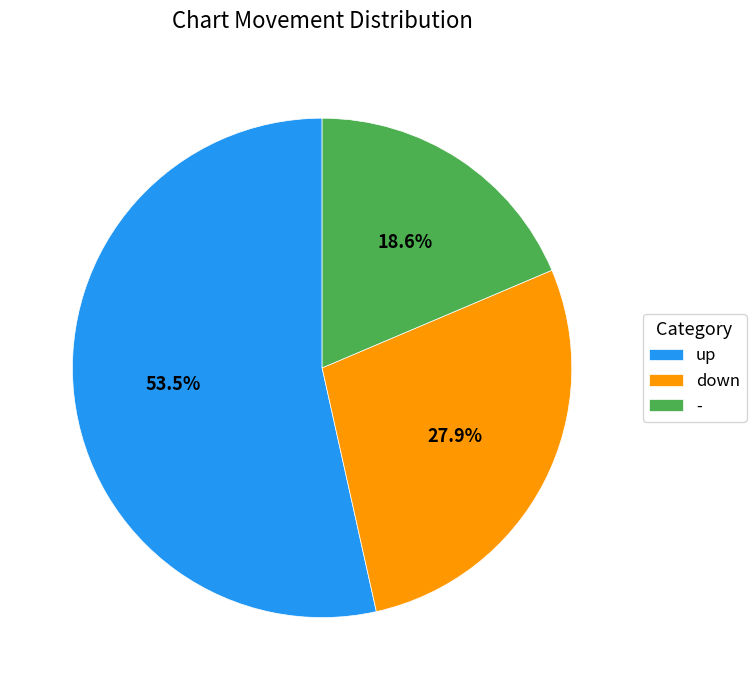

Is it true that - is 19% of the pie?

True